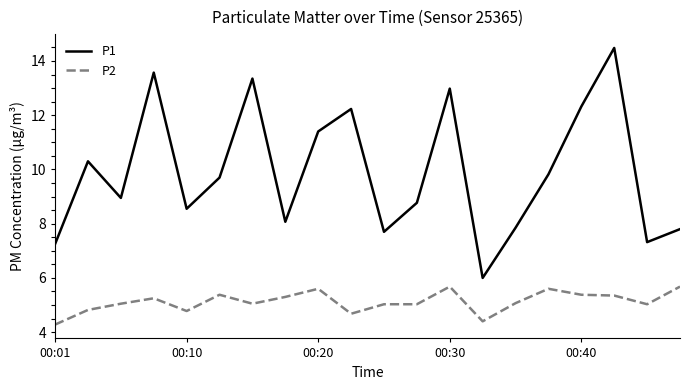

True or false: P1 and P2 cross at least once.

False